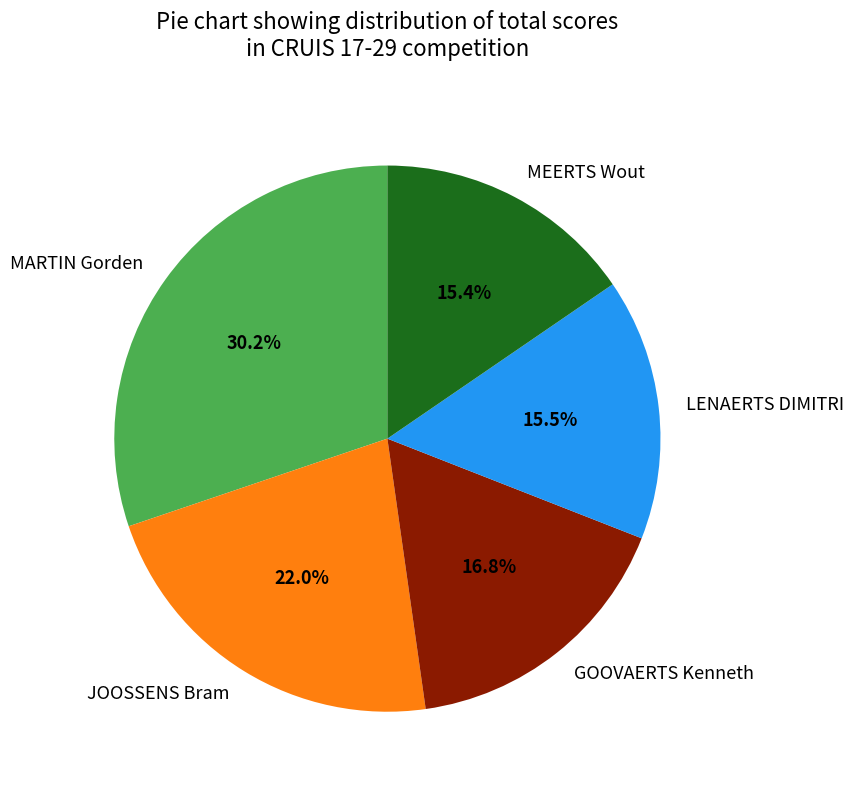

What is the ratio of the value at MEERTS Wout to the value at LENAERTS DIMITRI?

1.0